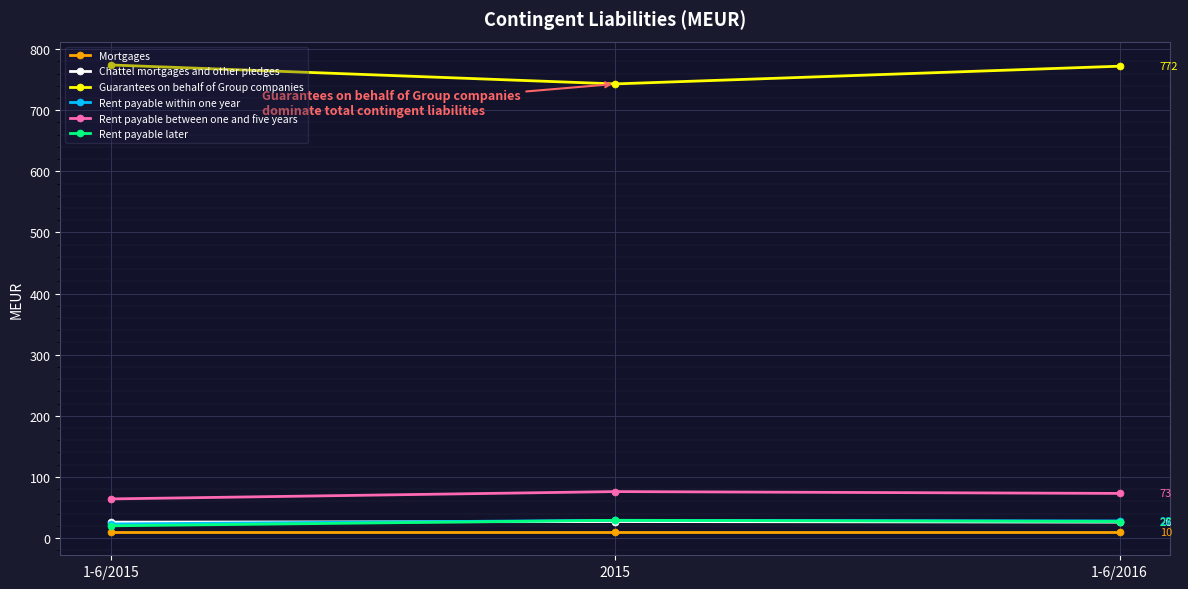

What is the label of the 3rd point from the left?

1-6/2016